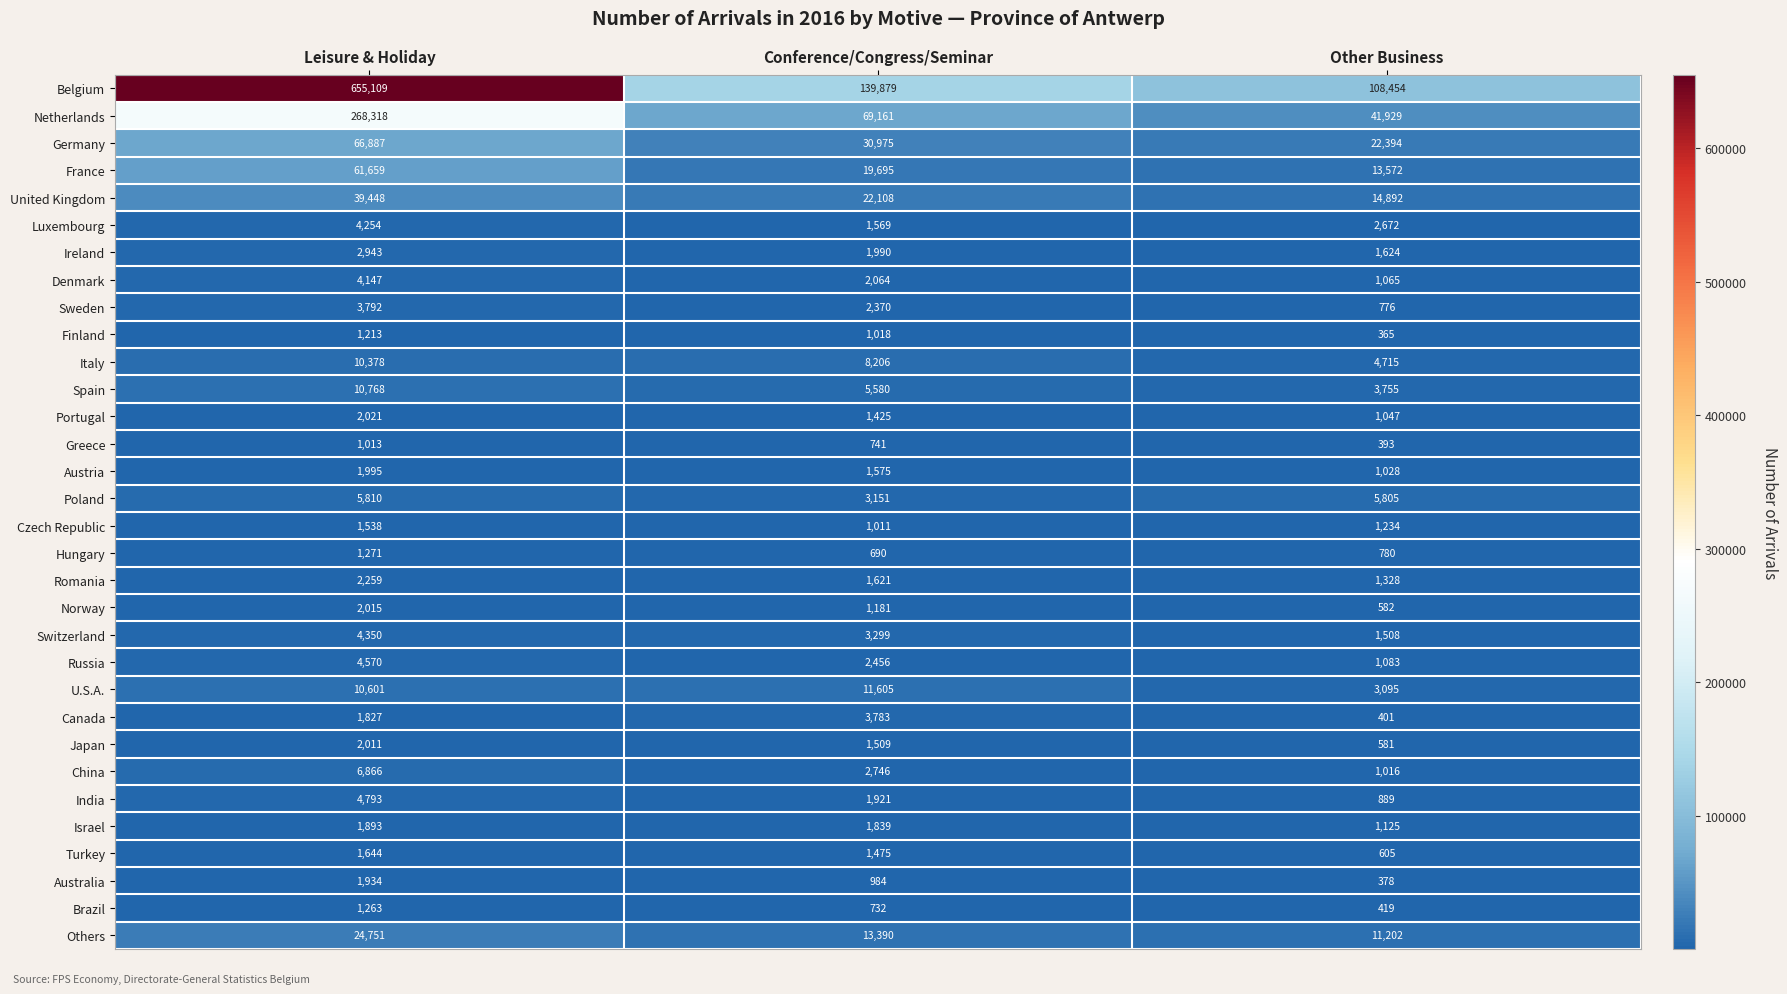

What value does the Denmark series have at Other Business?

1065